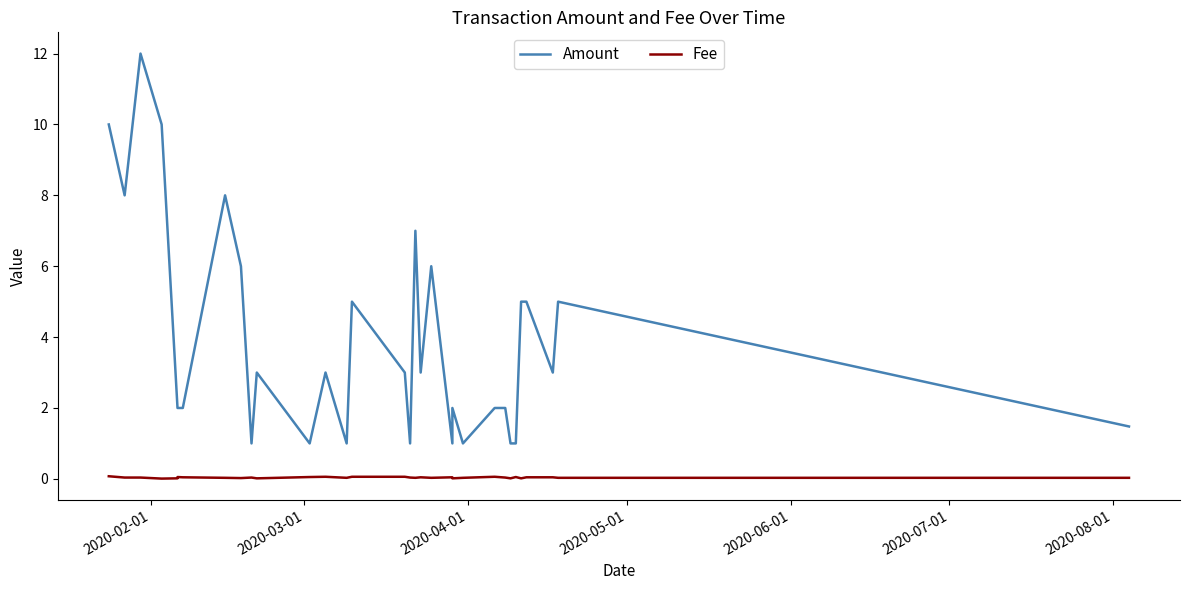

Does the chart display data point markers on the line(s)?

No